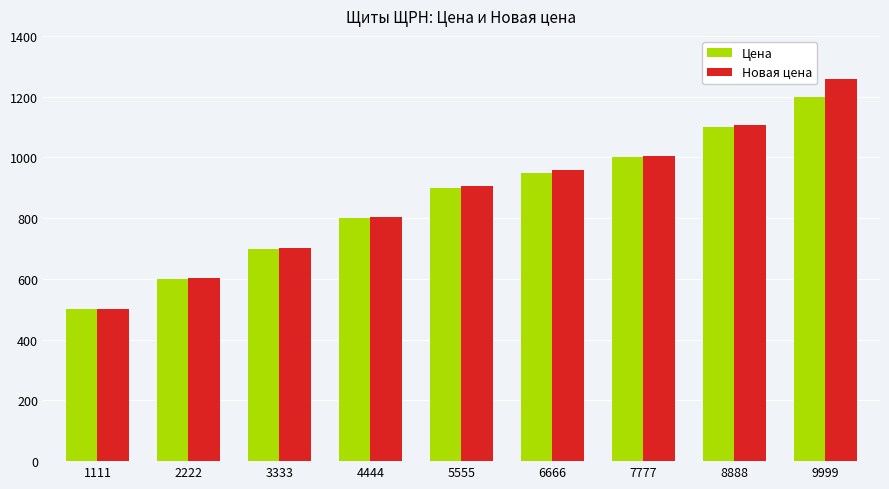

What is the sum of all Цена values?

7750